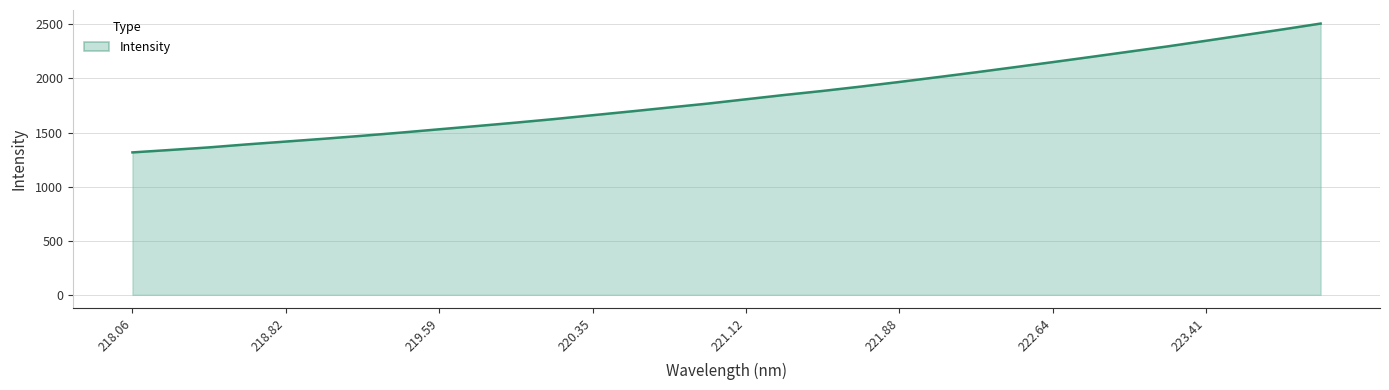

What is the smallest value displayed?

1316.4